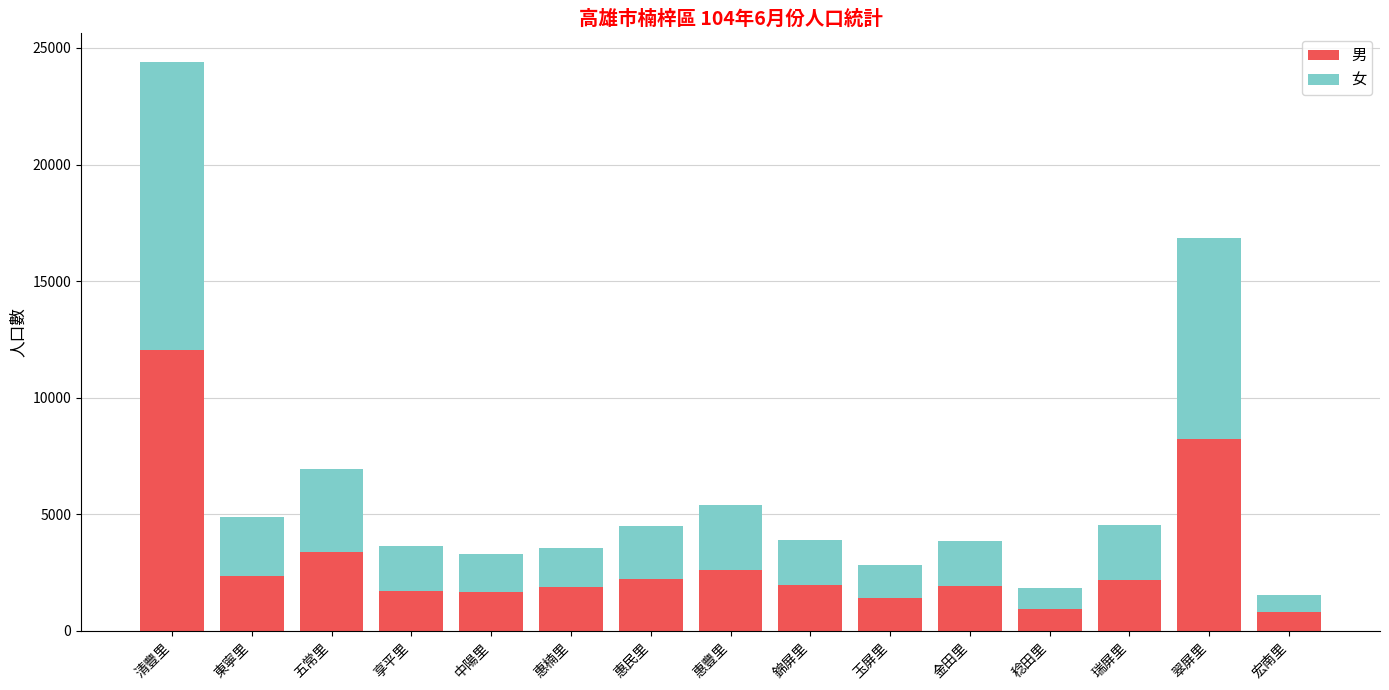

What is the total value across all series at 金田里?

3863